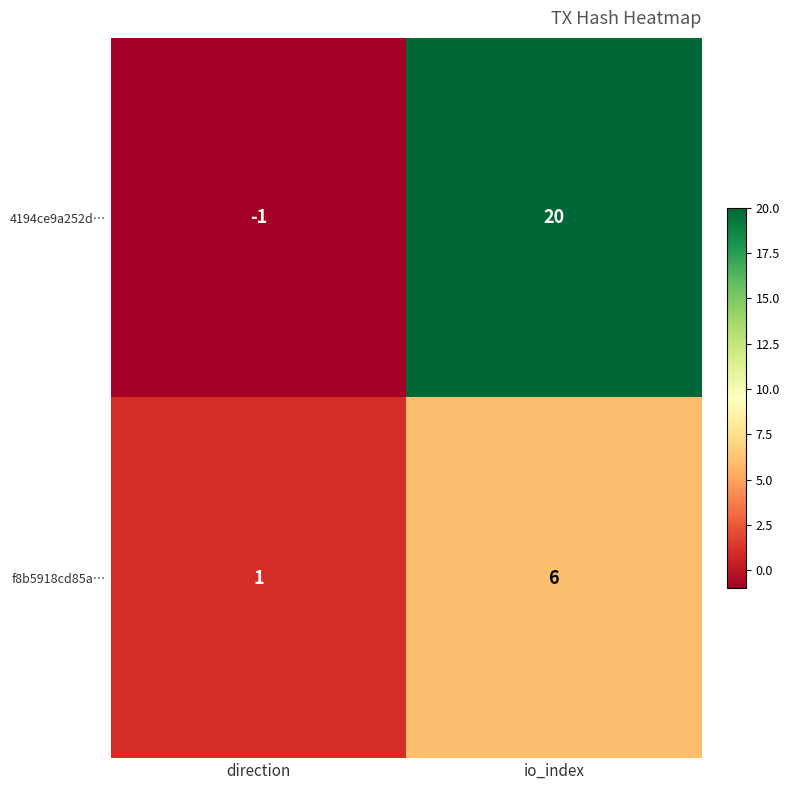

What is the difference between the maximum and minimum values in the f8b5918cd85a… series?

5